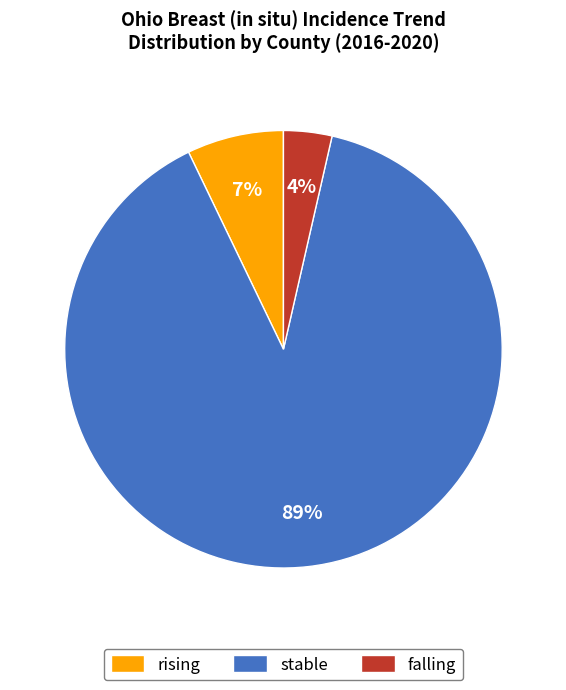

Do stable and falling together represent more than half of the pie?

Yes